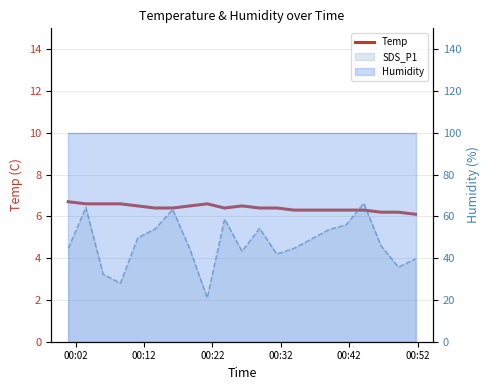

What is the value of the 8th point from the left?

6.5